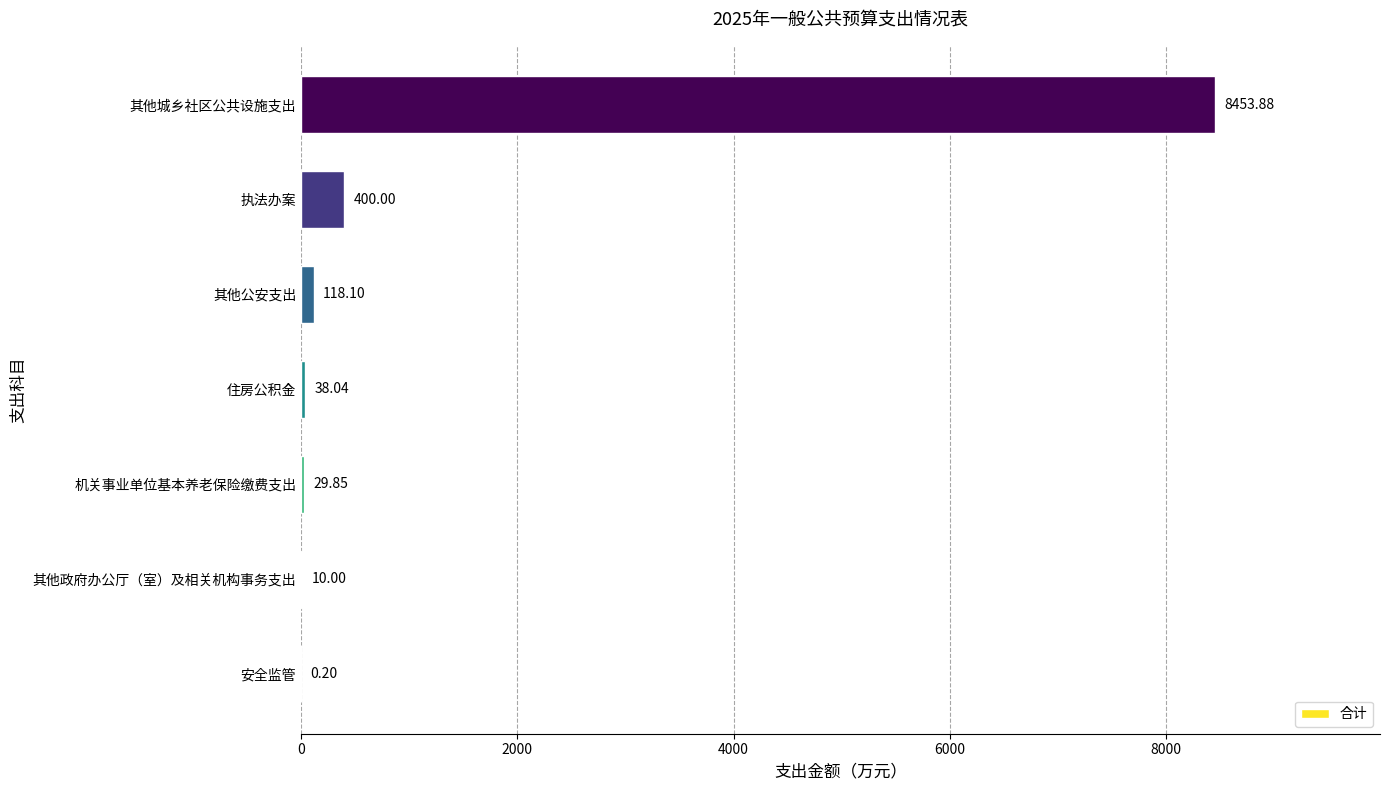

Where is the data nearest to the value 4227?

执法办案